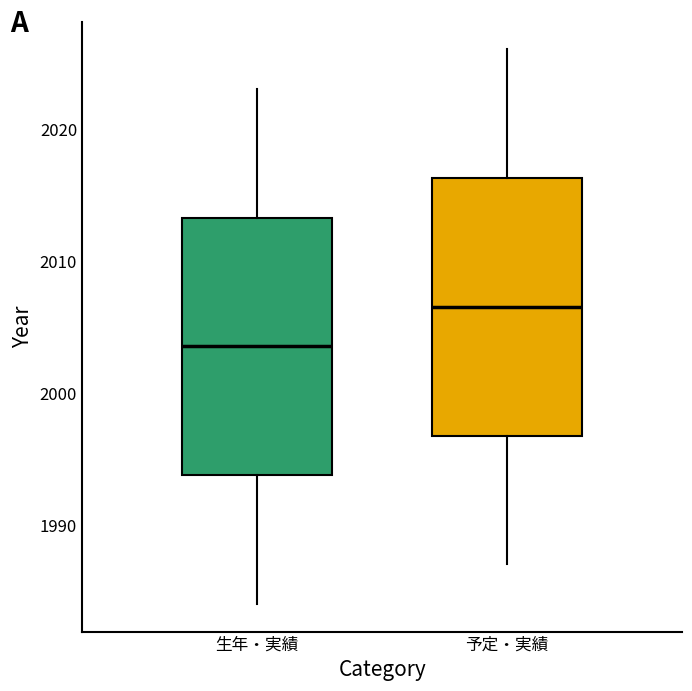

Which box has the highest median line?

予定・実績